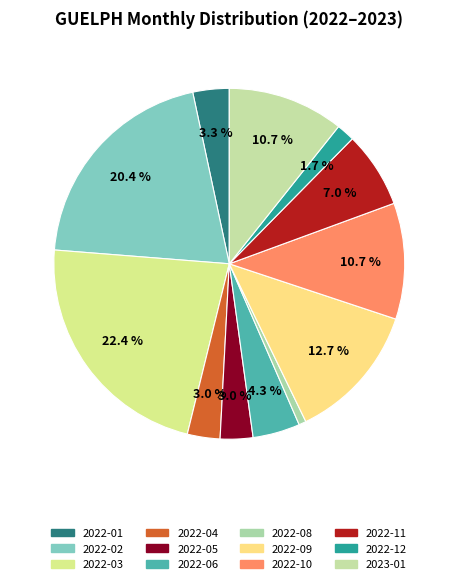

Which slice is the largest?

2022-03